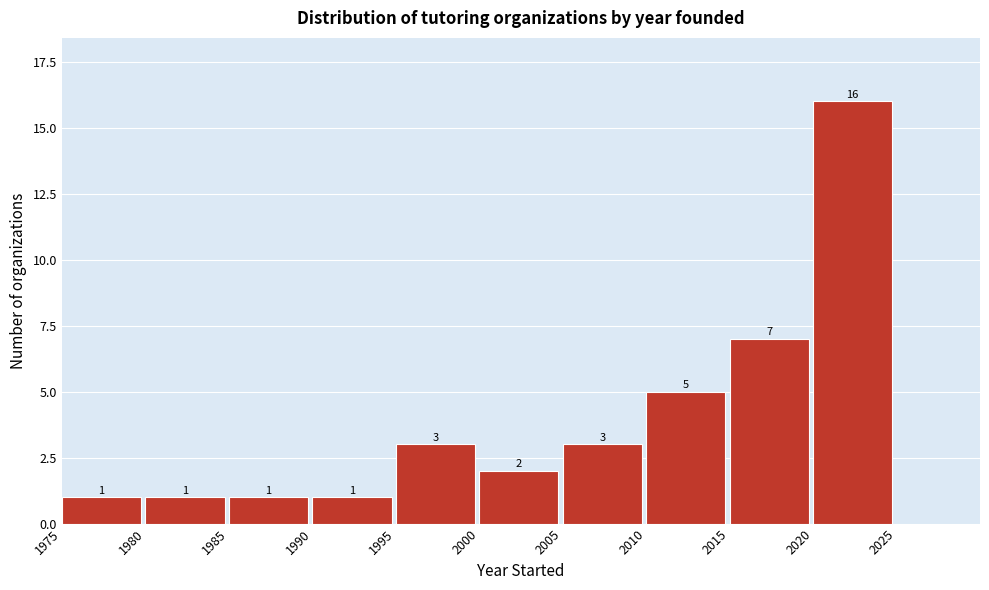

Which range on the x-axis has the tallest bar?

2020 to 2025